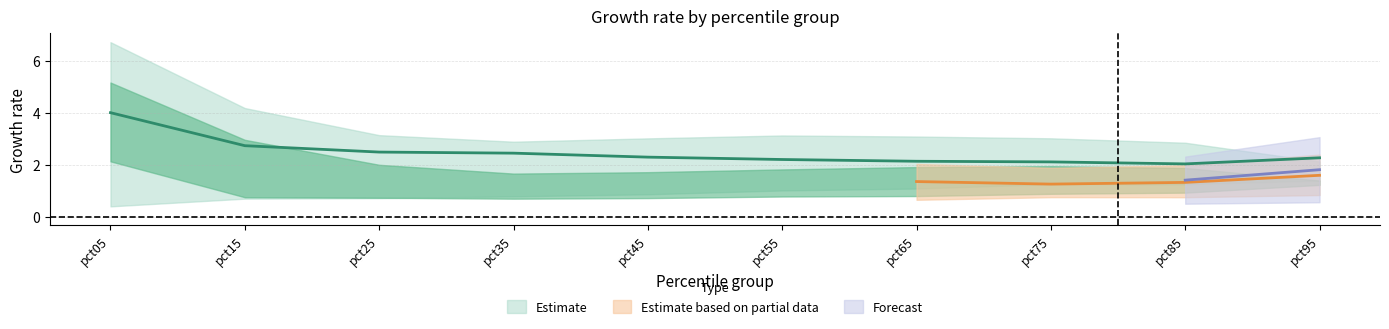

The Feb series shows 0.6 at pct95. True or false?

False